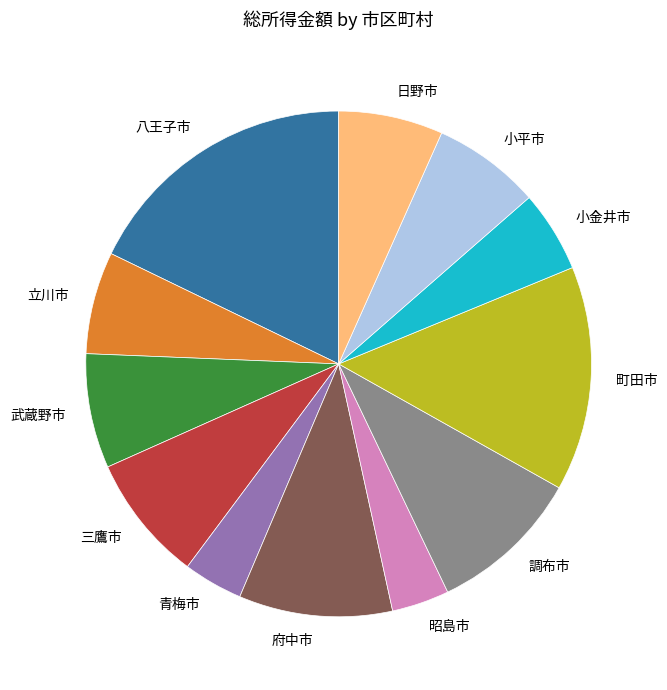

How many slices are in this pie chart?

12